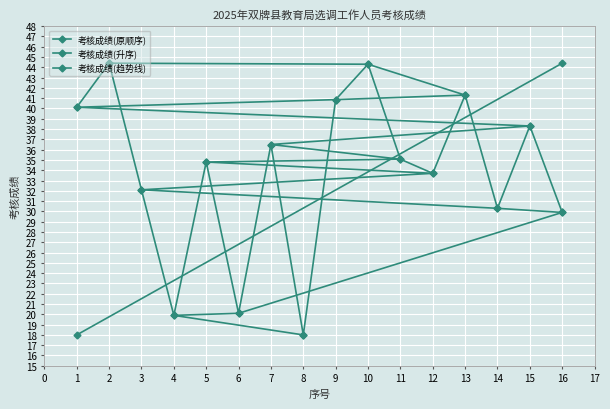

Does the chart display data point markers on the line(s)?

Yes